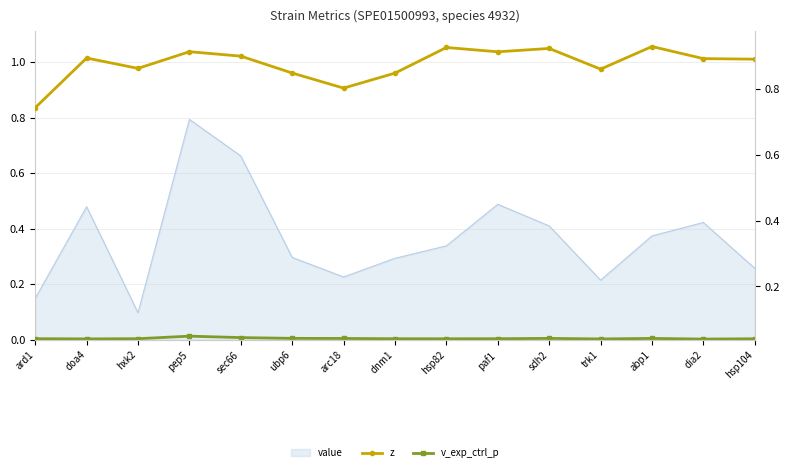

Count the z values in the range 0 to 1.

15